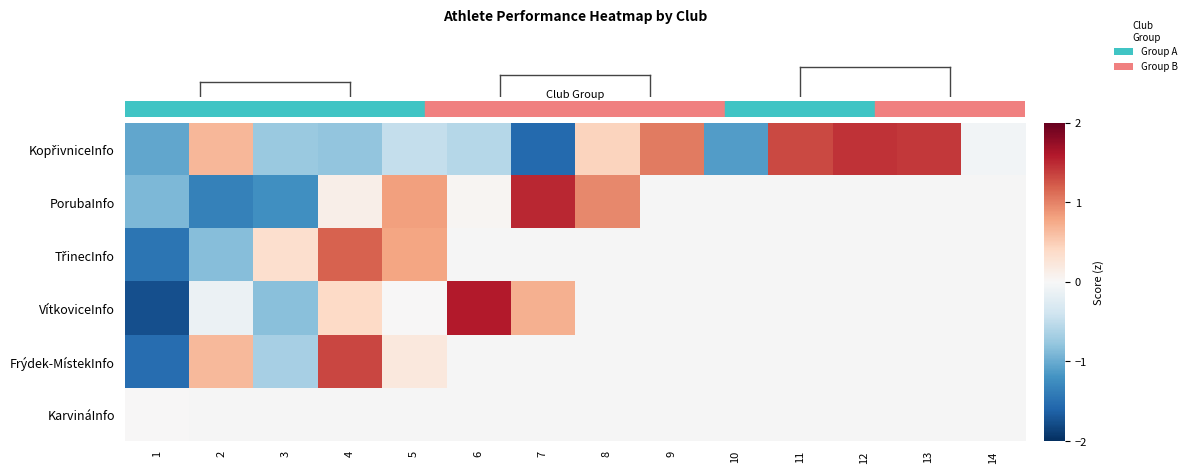

How many data points in row_0 are less than 0?

8